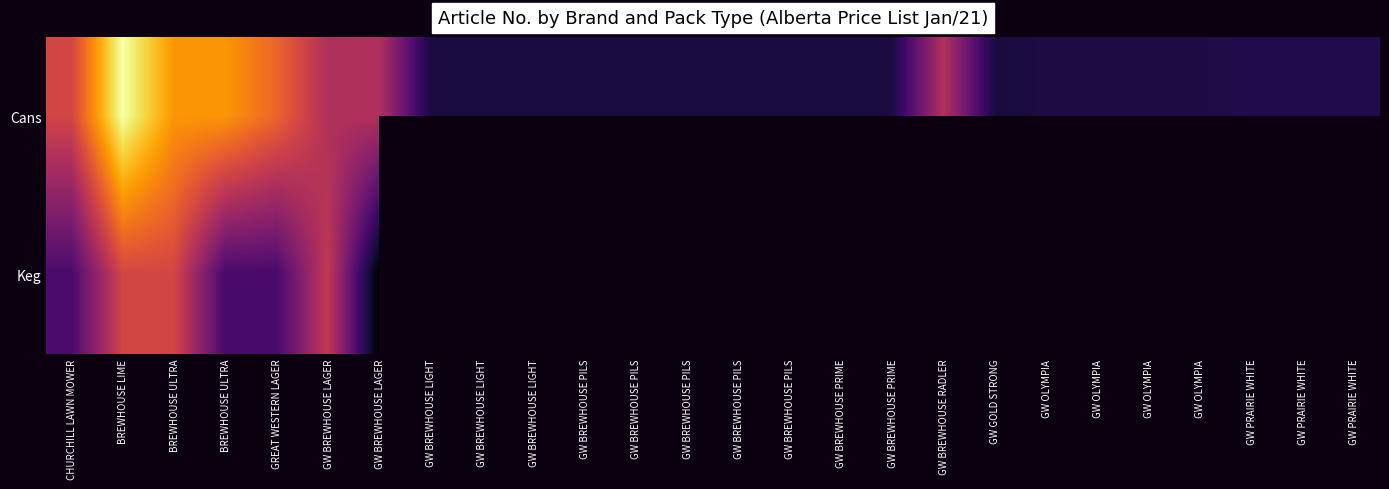

At which label does Cans reach its peak?

BREWHOUSE LIME